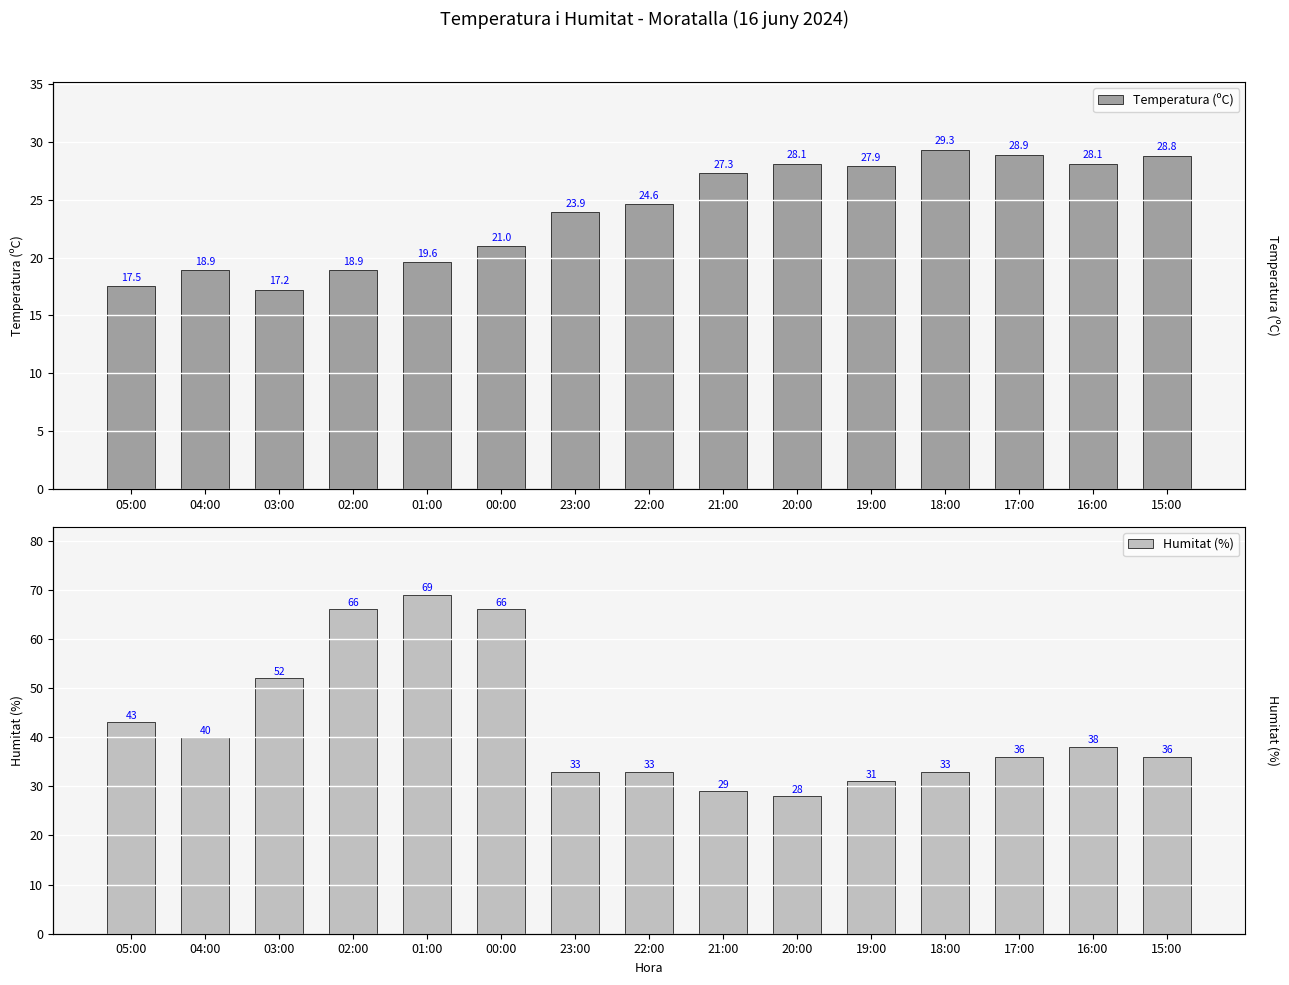

Reading left to right, transcribe all the data shown in this chart.

Temperatura (ºC): 17.5	18.9	17.2	18.9	19.6	21.0	23.9	24.6	27.3	28.1	27.9	29.3	28.9	28.1	28.8
Humitat (%): 43.0	40.0	52.0	66.0	69.0	66.0	33.0	33.0	29.0	28.0	31.0	33.0	36.0	38.0	36.0